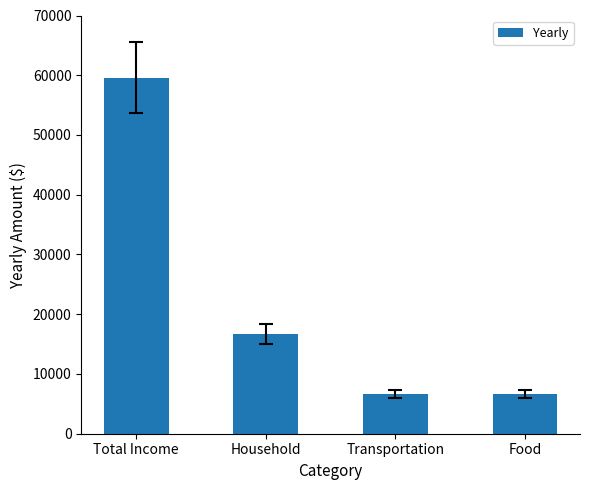

How many values are below 16680?

2